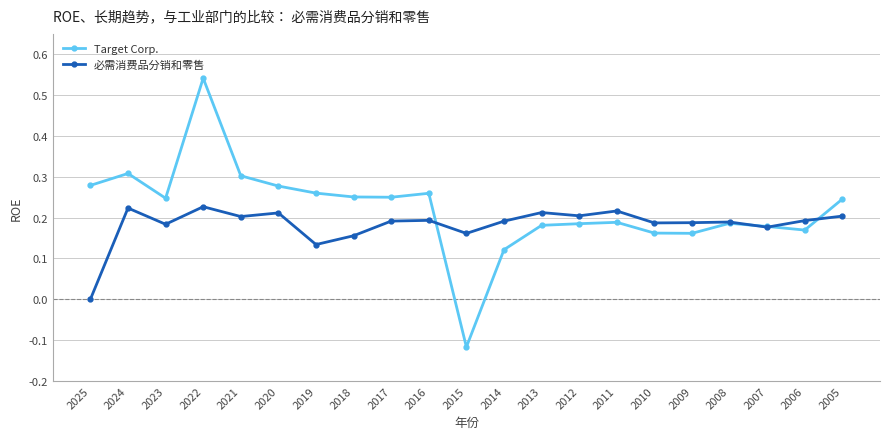

At which category does 必需消费品分销和零售 reach its first local peak?

2024